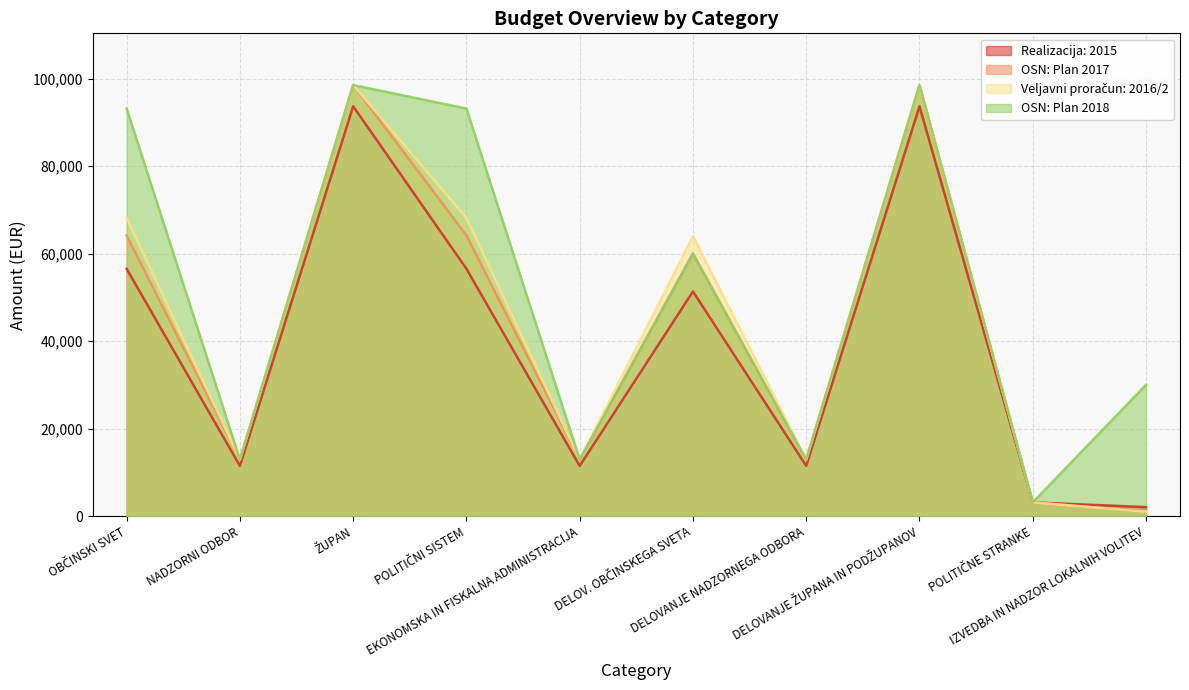

What is the approximate value of OSN: Plan 2017 at IZVEDBA IN NADZOR LOKALNIH VOLITEV?

1000.0